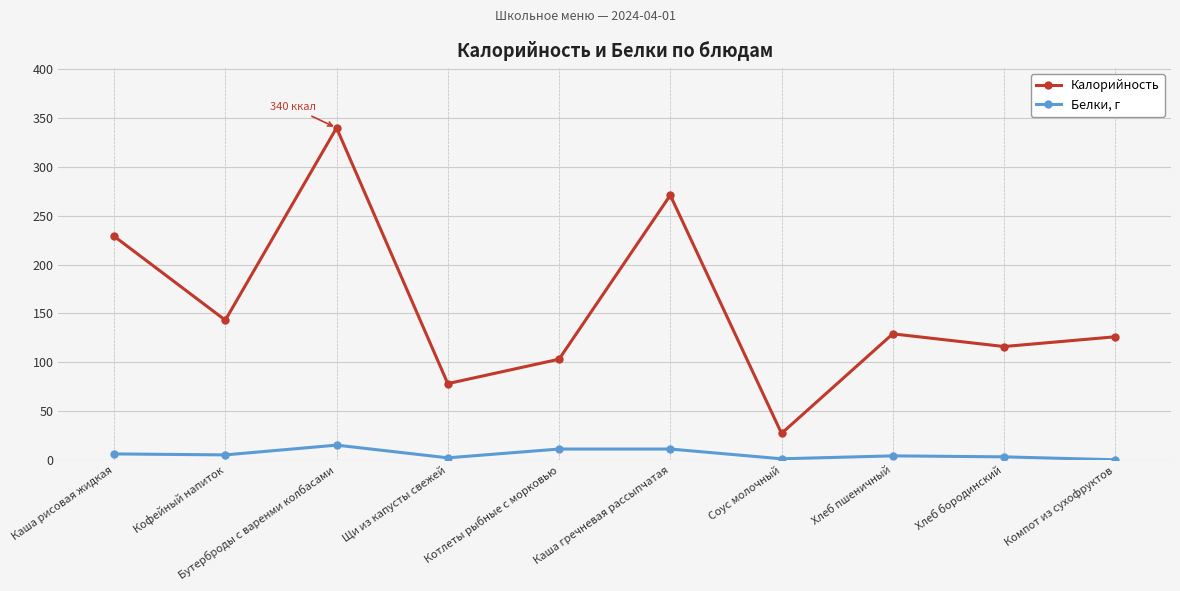

List the series in order of their peak value, lowest first.

Белки, г, Калорийность